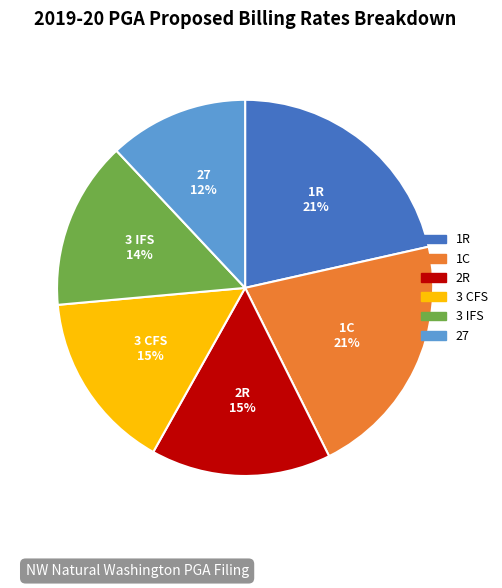

What is the smallest slice in the pie chart?

27